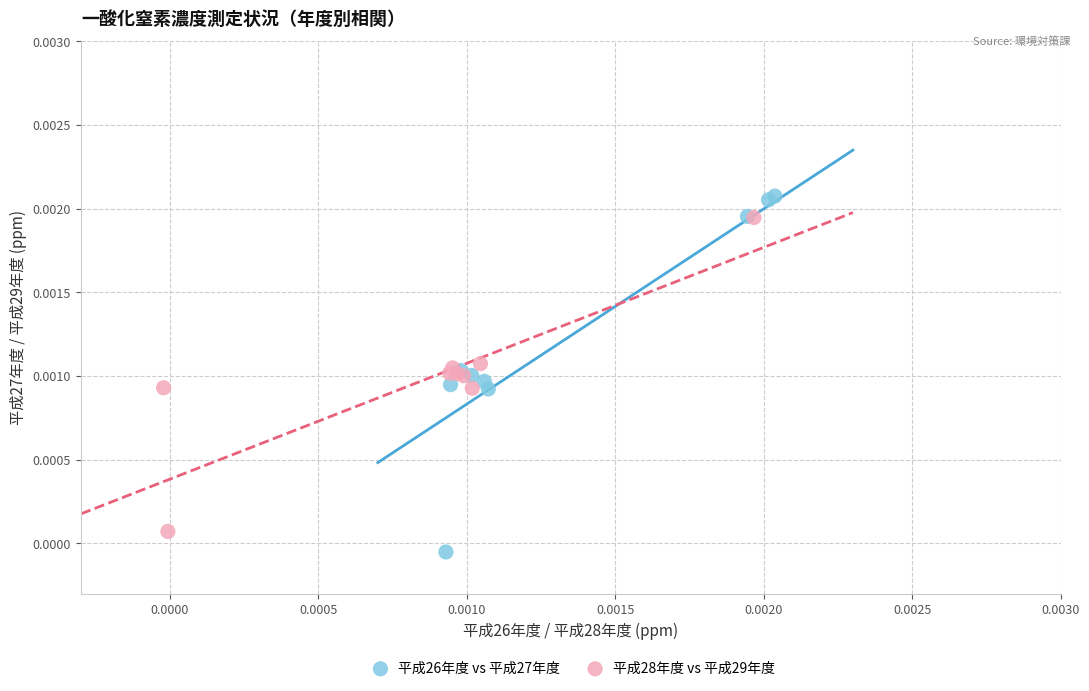

Which series has the largest Y range (max minus min)?

平成26年度 vs 平成27年度